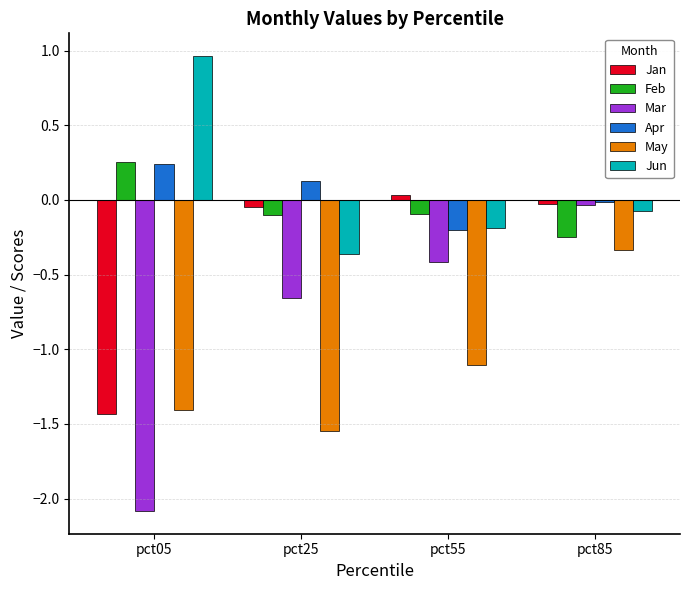

Where is Mar nearest to the value -1?

pct25